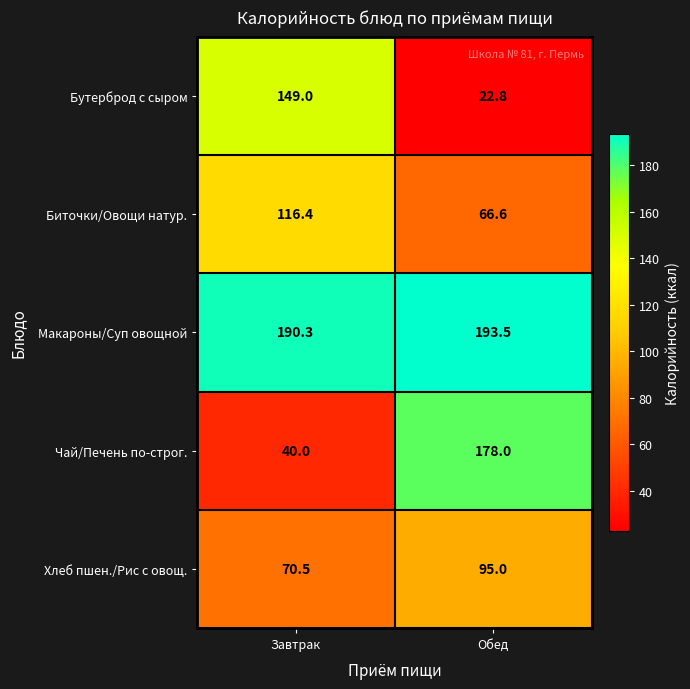

What is the difference between the Биточки/Овощи натур. values at Завтрак and Обед?

49.8